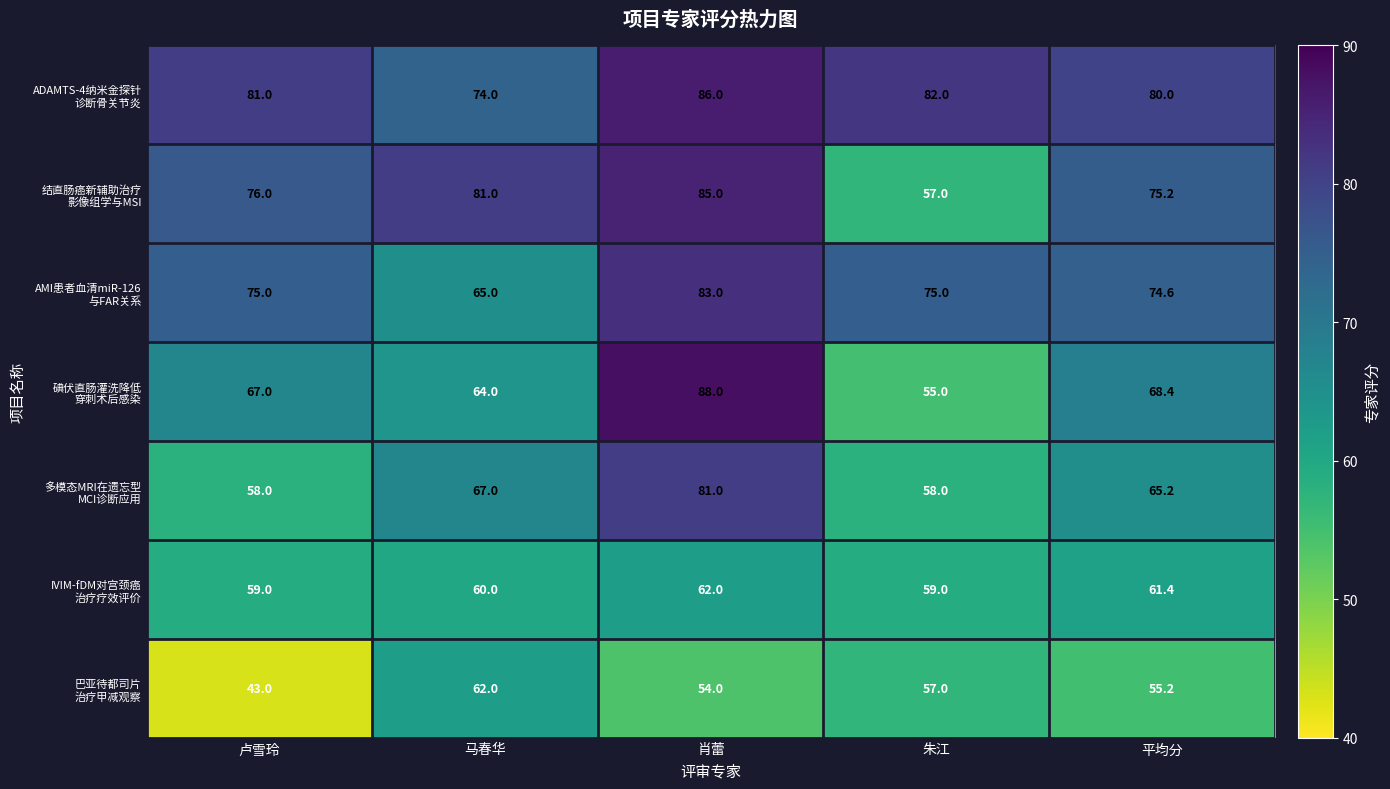

What is the total value across all series at 平均分?

480.0